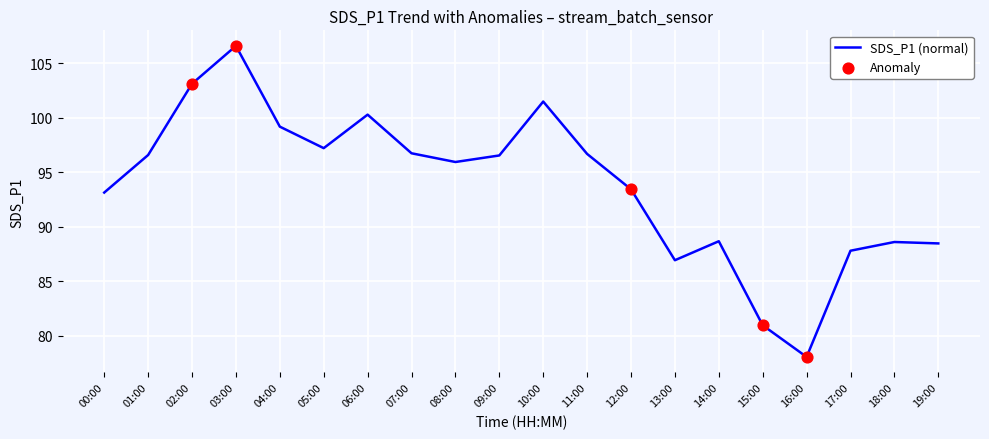

What is the change in value from 03:00 to 08:00?

-10.6